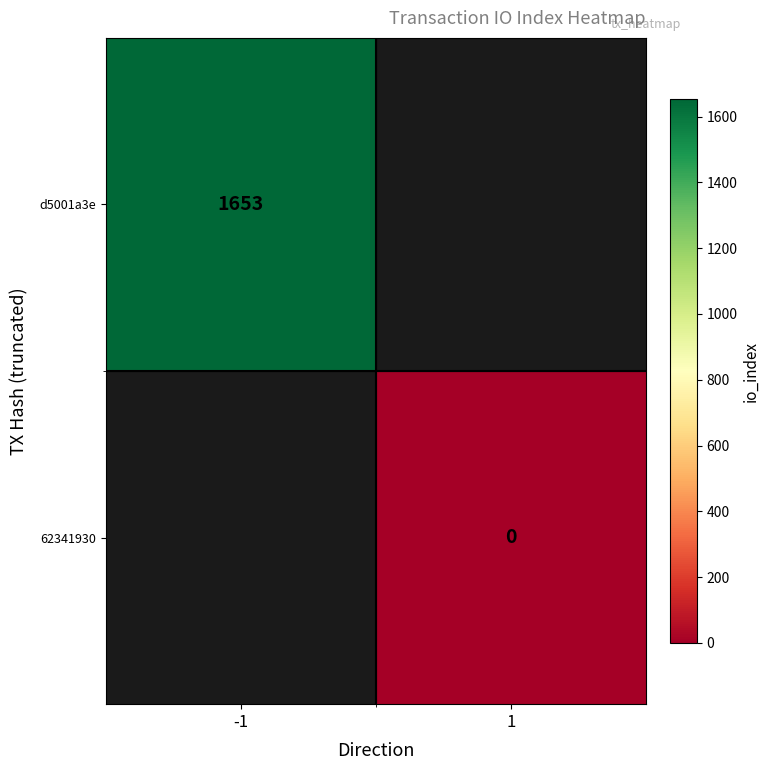

Is the value of 62341930 at 1 greater than the value of d5001a3e at -1?

No